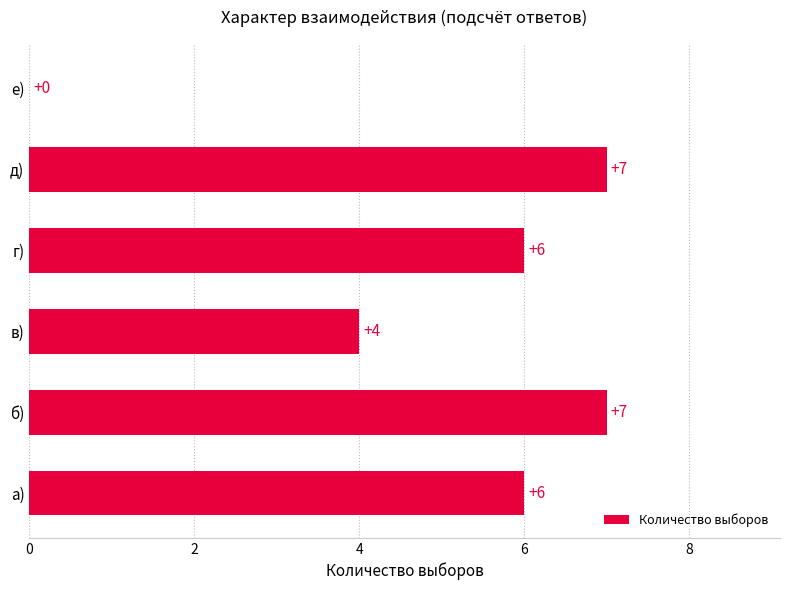

Are the bars horizontal?

Yes